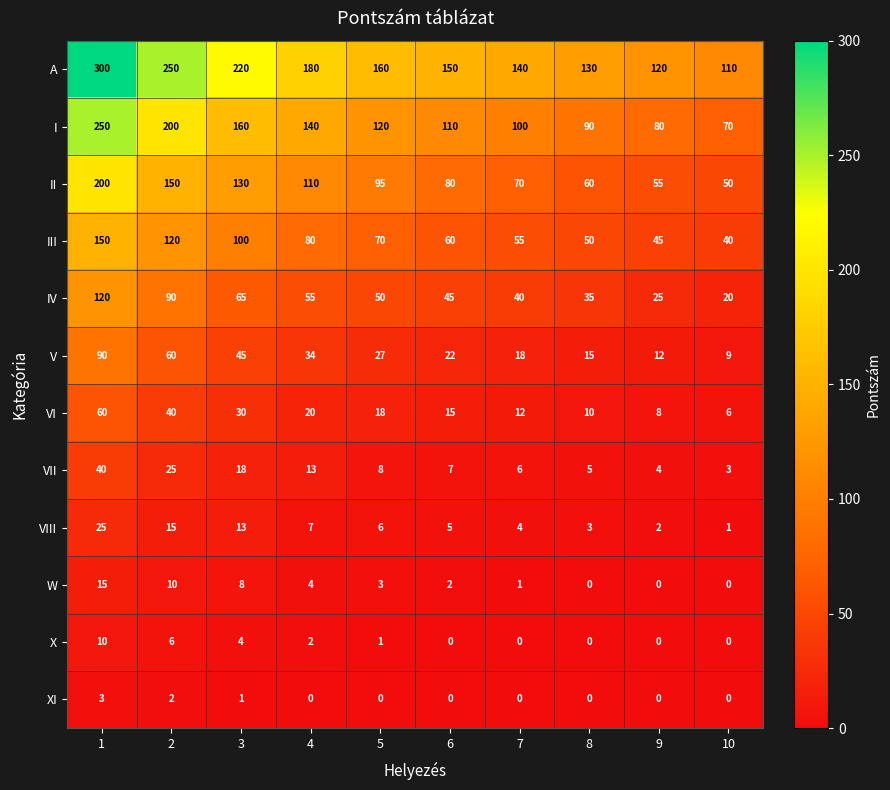

Which series changed the most between 1 and 10?

A